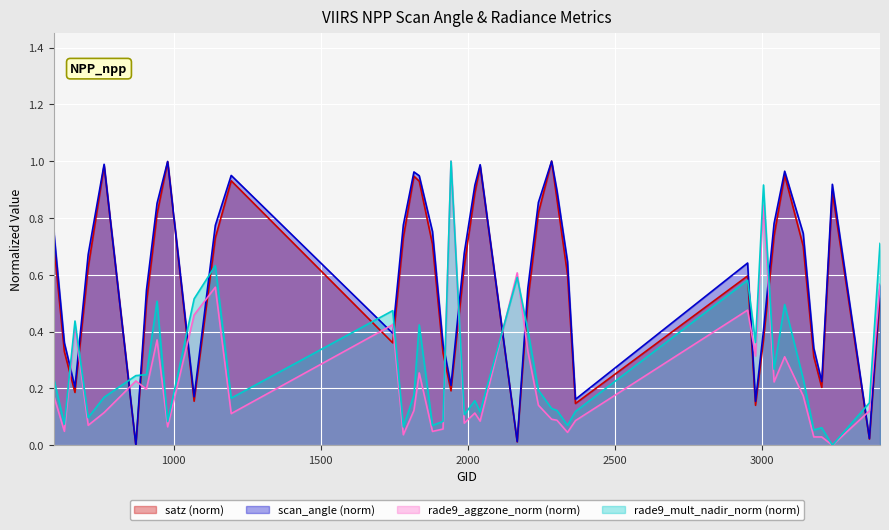

Reading left to right, list all the values displayed in this chart.

satz: 593=0.7	629=0.3	665=0.2	710=0.6	764=1.0	872=0.0	908=0.5	944=0.8	980=1.0	1070=0.2	1142=0.7	1196=0.9	1745=0.4	1781=0.7	1817=0.9	1835=0.9	1880=0.7	1916=0.3	1943=0.2	1988=0.6	2024=0.9	2042=1.0	2168=0.0	2204=0.5	2240=0.8	2285=1.0	2303=0.9	2339=0.6	2366=0.1	2951=0.6	2978=0.1	3005=0.4	3041=0.7	3077=1.0	3140=0.7	3176=0.3	3203=0.2	3239=0.9	3365=0.0	3401=0.5
scan_angle: 593=0.8	629=0.4	665=0.2	710=0.7	764=1.0	872=0.0	908=0.5	944=0.9	980=1.0	1070=0.2	1142=0.8	1196=0.9	1745=0.4	1781=0.8	1817=1.0	1835=0.9	1880=0.8	1916=0.4	1943=0.2	1988=0.7	2024=0.9	2042=1.0	2168=0.0	2204=0.6	2240=0.9	2285=1.0	2303=0.9	2339=0.6	2366=0.2	2951=0.6	2978=0.2	3005=0.4	3041=0.8	3077=1.0	3140=0.7	3176=0.3	3203=0.2	3239=0.9	3365=0.0	3401=0.6
rade9_aggzone_norm: 593=0.2	629=0.0	665=0.4	710=0.1	764=0.1	872=0.2	908=0.2	944=0.4	980=0.1	1070=0.5	1142=0.6	1196=0.1	1745=0.4	1781=0.0	1817=0.1	1835=0.3	1880=0.0	1916=0.1	1943=1.0	1988=0.1	2024=0.1	2042=0.1	2168=0.6	2204=0.3	2240=0.1	2285=0.1	2303=0.1	2339=0.0	2366=0.1	2951=0.5	2978=0.3	3005=0.8	3041=0.2	3077=0.3	3140=0.2	3176=0.0	3203=0.0	3239=0.0	3365=0.1	3401=0.6
rade9_mult_nadir_norm: 593=0.2	629=0.1	665=0.4	710=0.1	764=0.2	872=0.2	908=0.2	944=0.5	980=0.1	1070=0.5	1142=0.6	1196=0.2	1745=0.5	1781=0.1	1817=0.2	1835=0.4	1880=0.1	1916=0.1	1943=1.0	1988=0.1	2024=0.2	2042=0.1	2168=0.6	2204=0.4	2240=0.2	2285=0.1	2303=0.1	2339=0.1	2366=0.1	2951=0.6	2978=0.4	3005=0.9	3041=0.3	3077=0.5	3140=0.2	3176=0.1	3203=0.1	3239=0.0	3365=0.1	3401=0.7